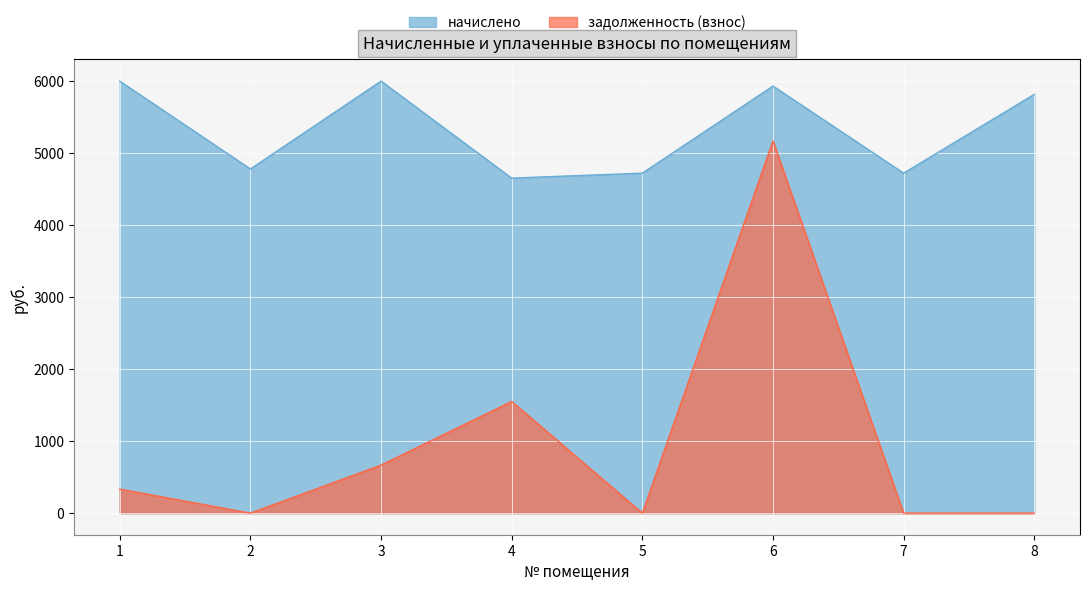

What is the value of the задолженность (взнос) point at the 6th from the left?

5170.6